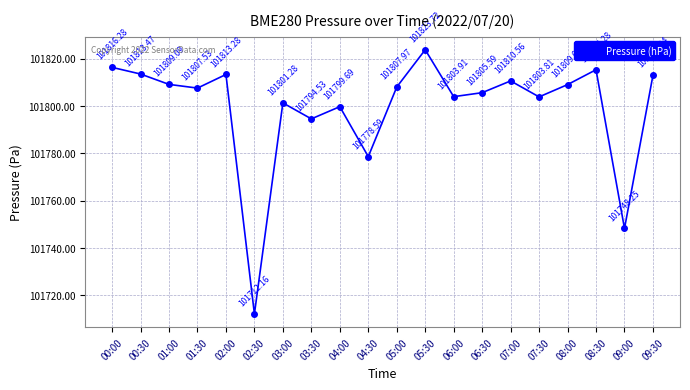

Count the number of categories in the chart.

20